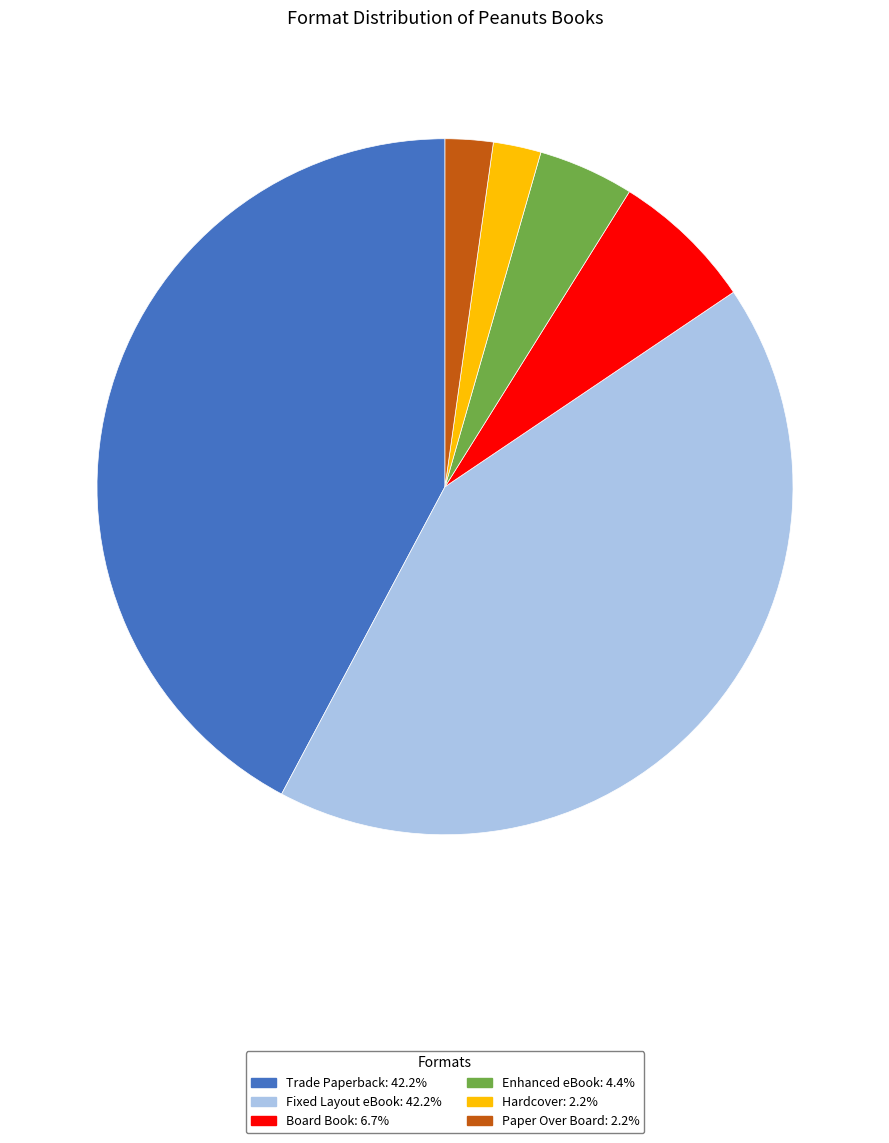

Is there a majority slice in this chart?

No